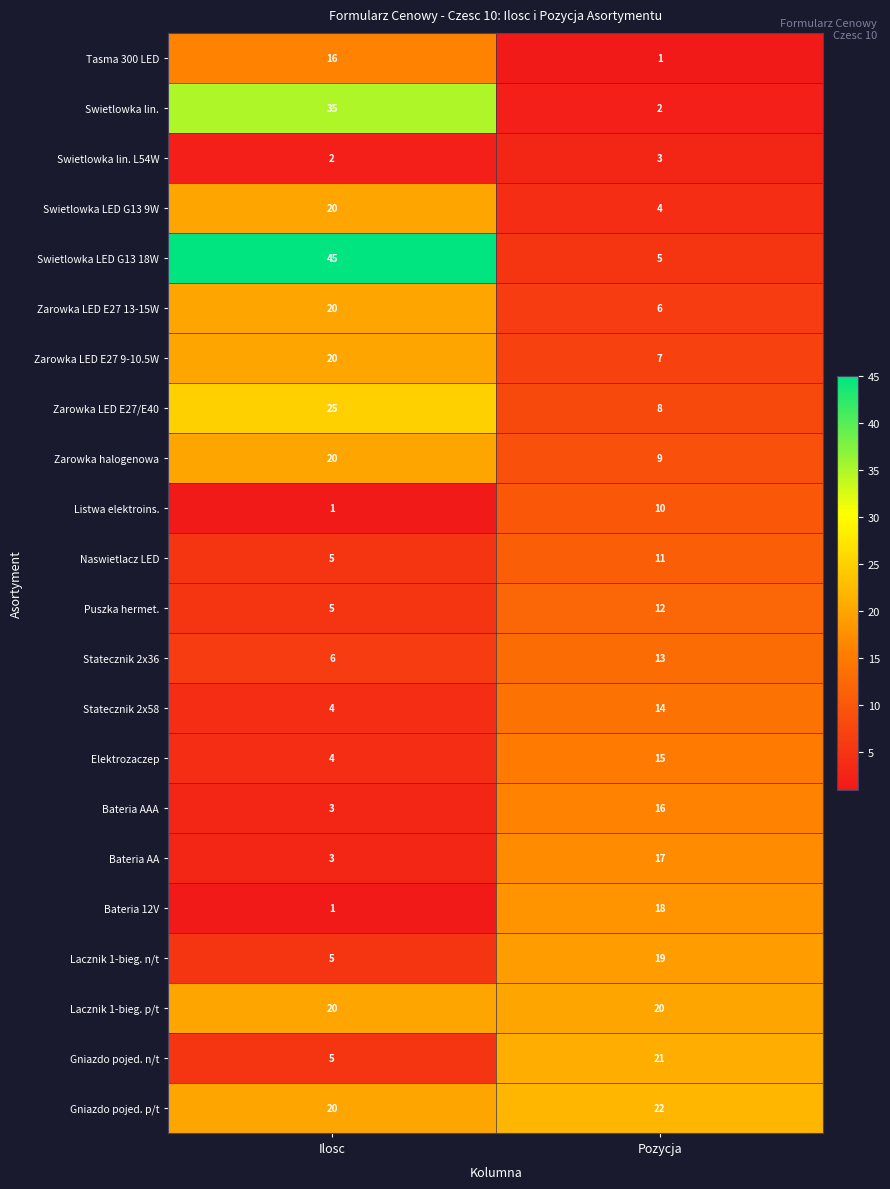

How many data points in Naswietlacz LED are less than 11?

1